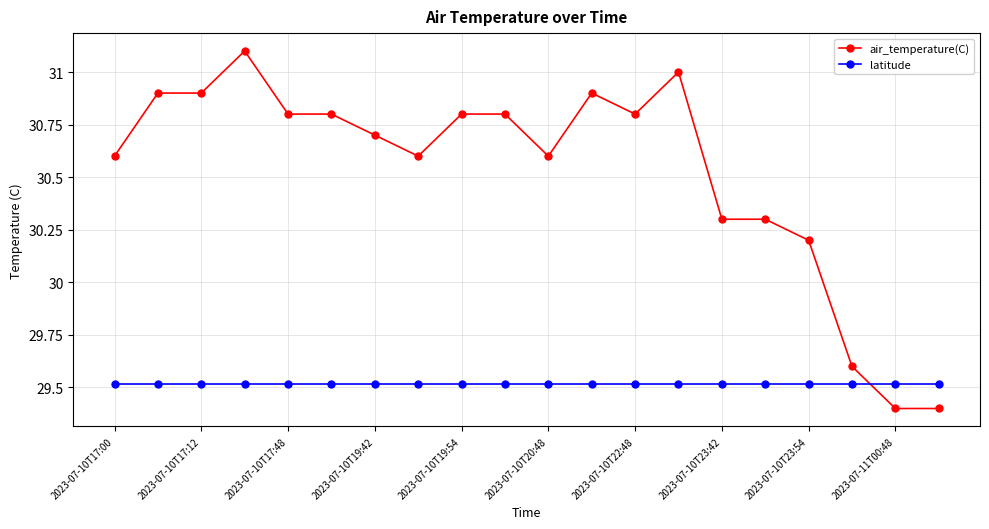

True or false: air_temperature(C) has more than 1 points higher than both neighbors.

True